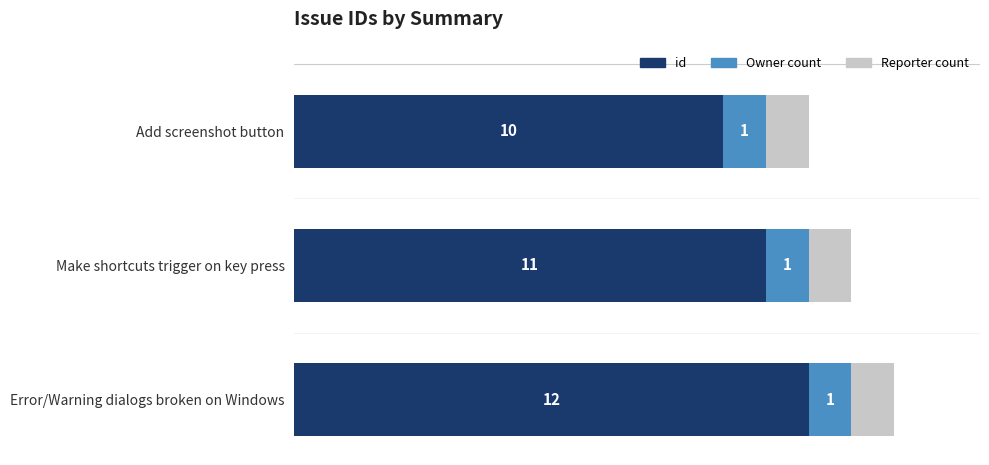

At which category is the sum across all series the highest?

Error/Warning dialogs broken on Windows